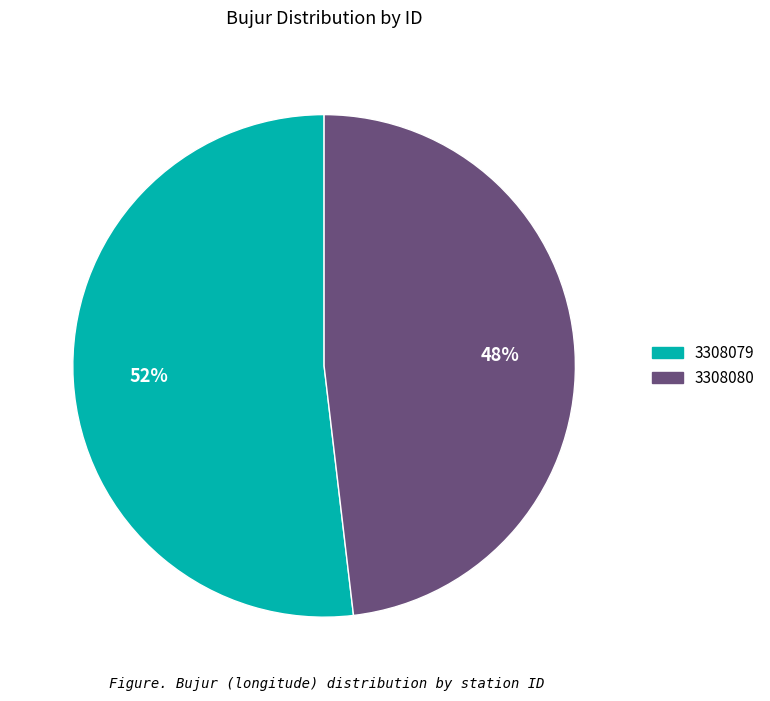

How many segments does this pie chart have?

2